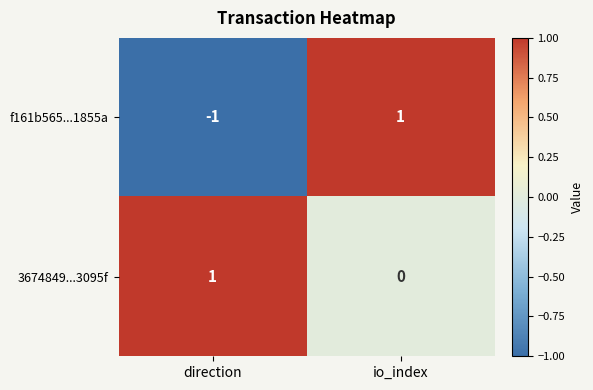

Which series has the widest spread of values?

f161b565...1855a